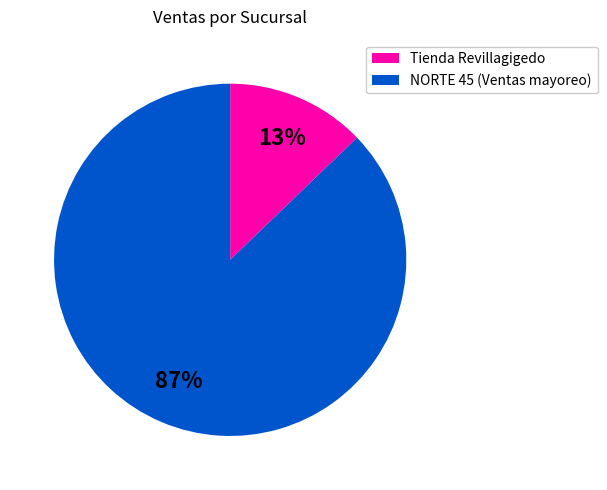

The NORTE 45 (Ventas mayoreo) slice represents 87% of the pie. True or false?

True